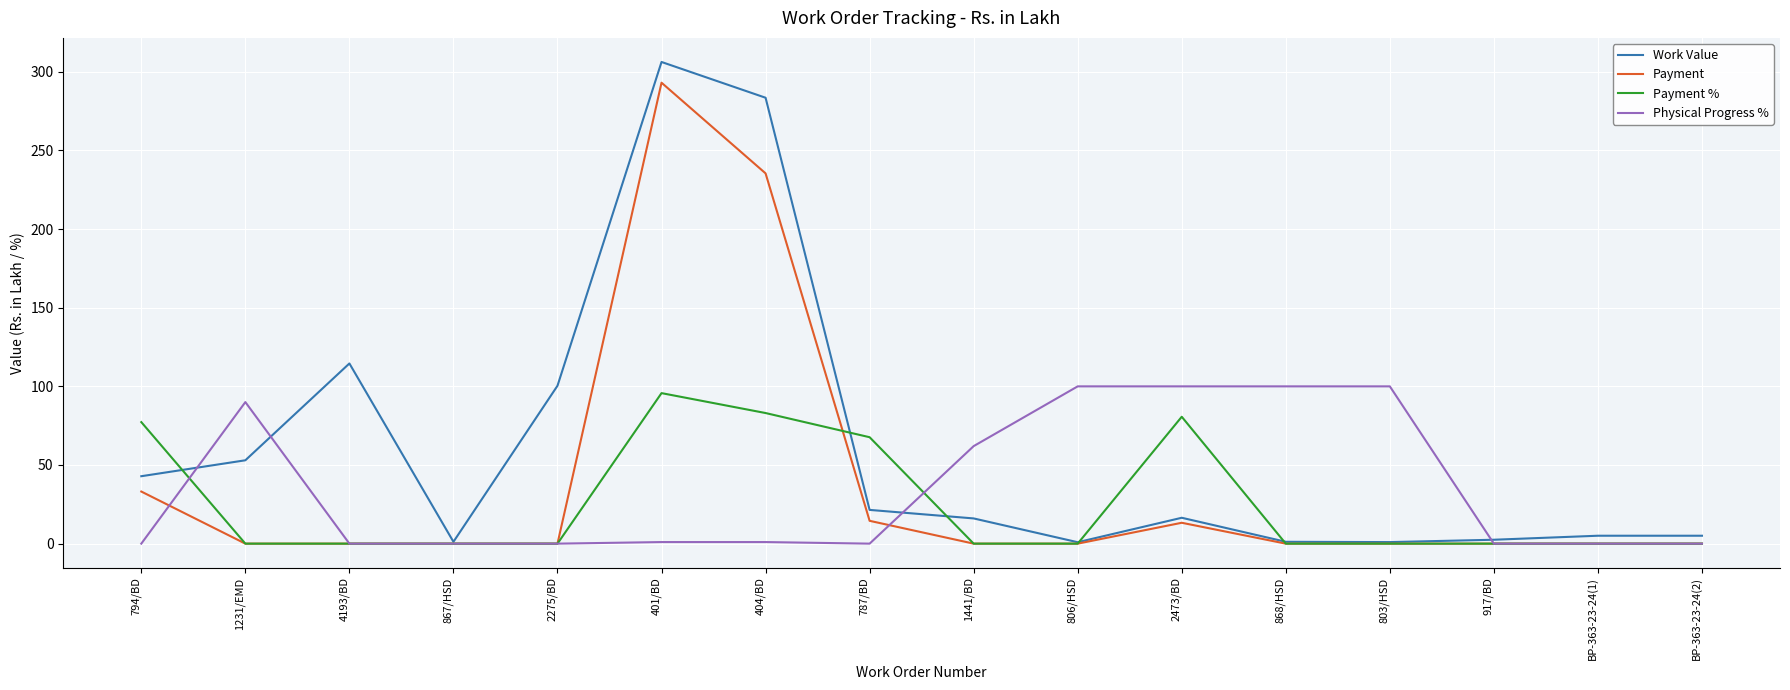

What is the total value across all series at 404/BD?

603.0